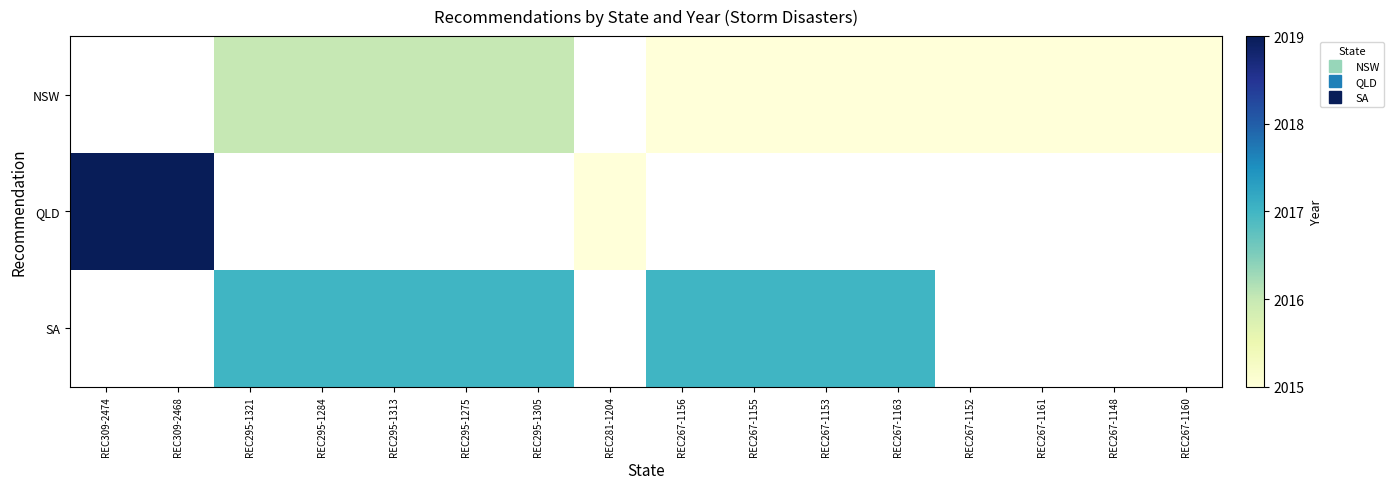

Count the number of data series in this chart.

3